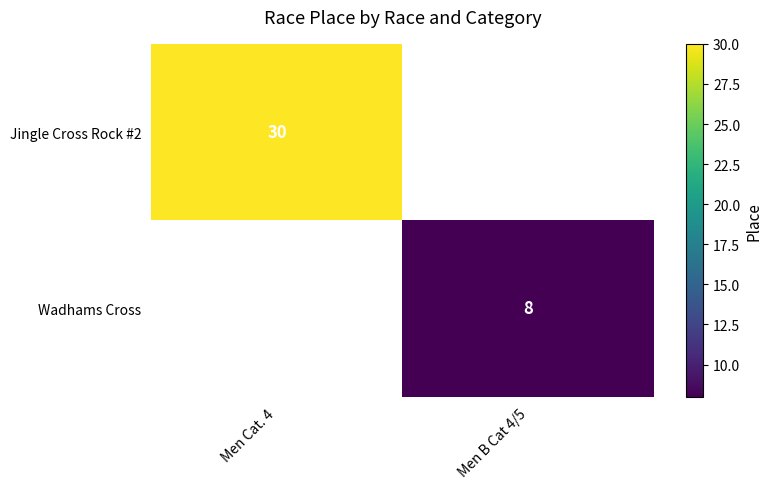

The Wadhams Cross series shows 8 at Men B Cat 4/5. True or false?

True